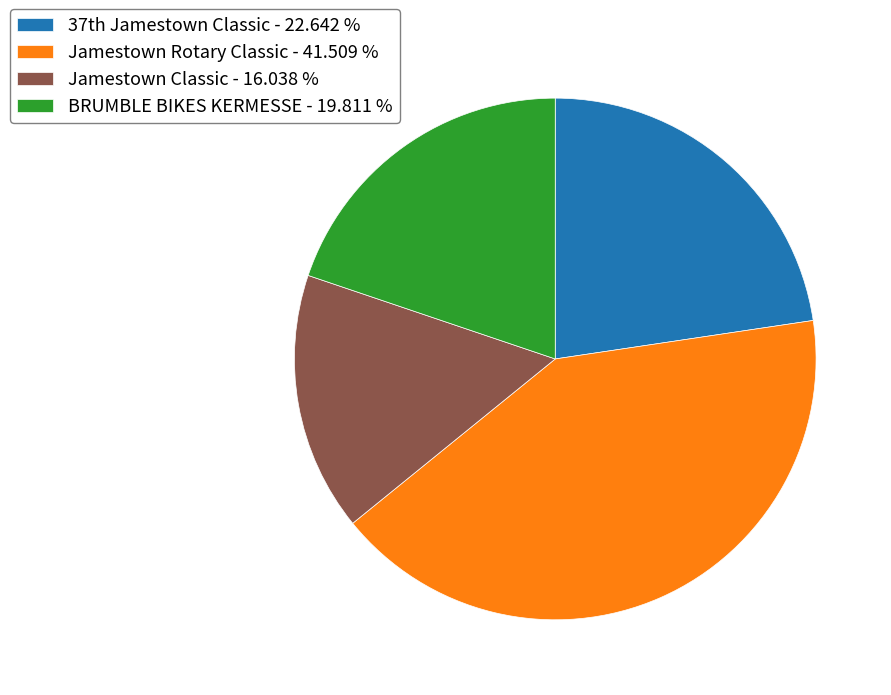

Does Jamestown Rotary Classic represent more than half of the total?

No